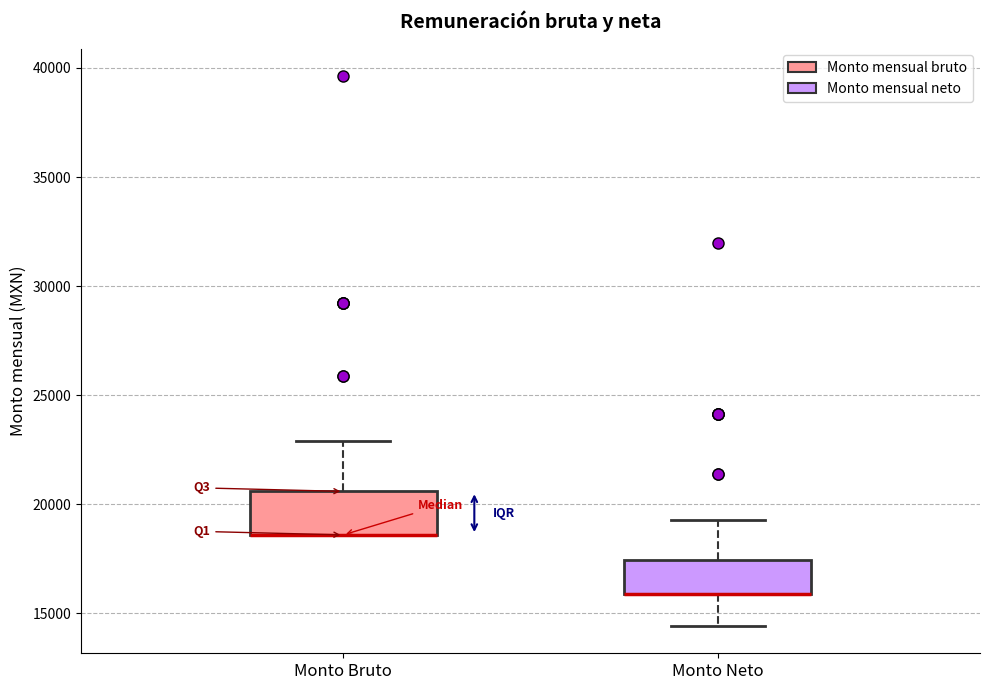

Where does the upper whisker of the box for Monto Bruto end on the y-axis? The values are not printed on the chart, so give them approximately, as read against the axis.

23000